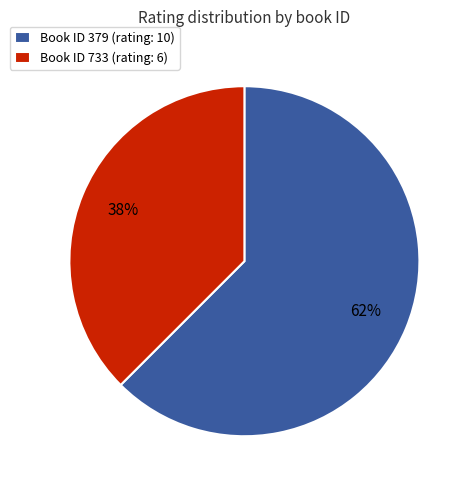

What is the ratio of the value at Book ID 733 (rating: 6) to the value at Book ID 379 (rating: 10)?

0.6